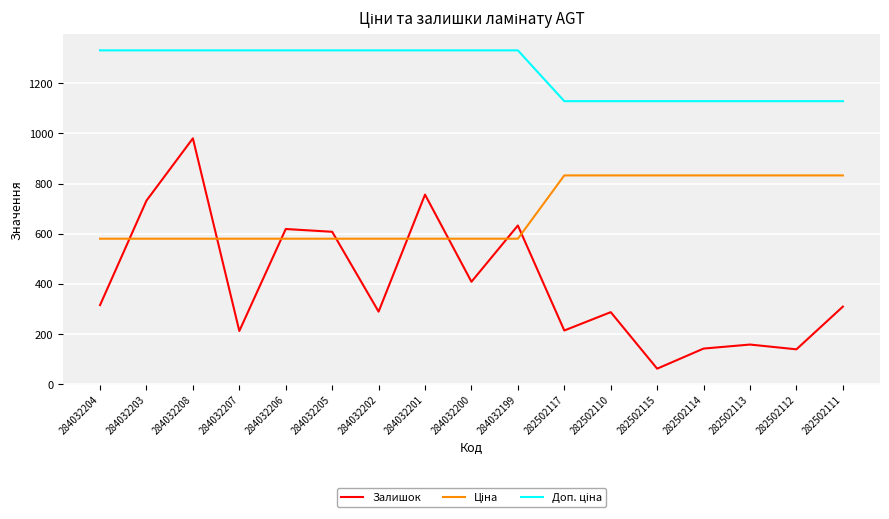

At how many categories does at least one series exceed 655?

17